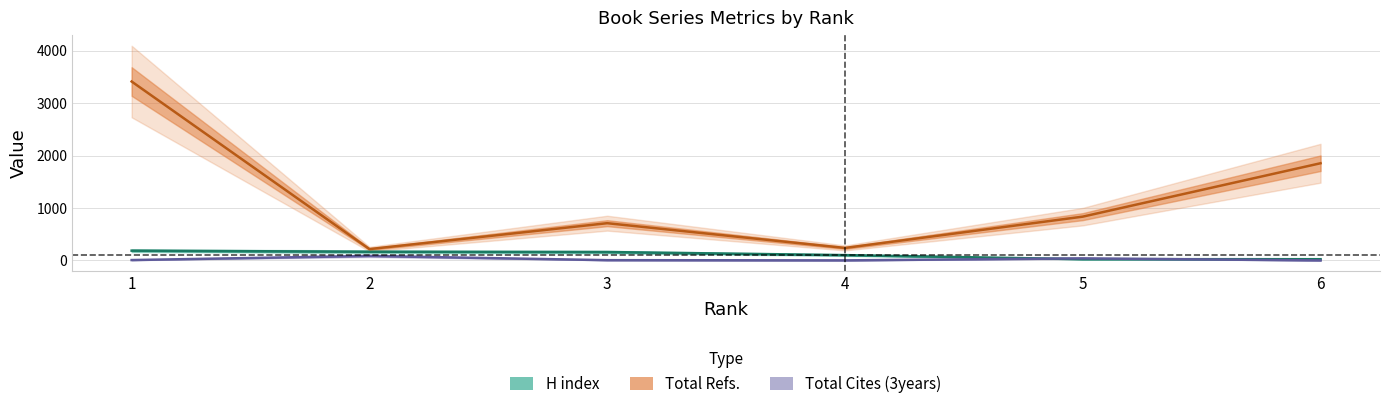

At which label is H index closest to 104?

4